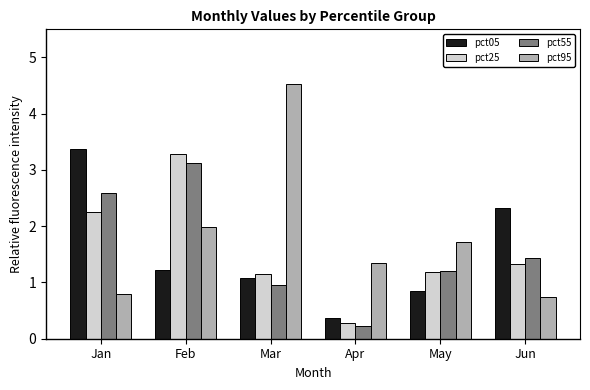

What is the average value of the pct95 series?

1.9